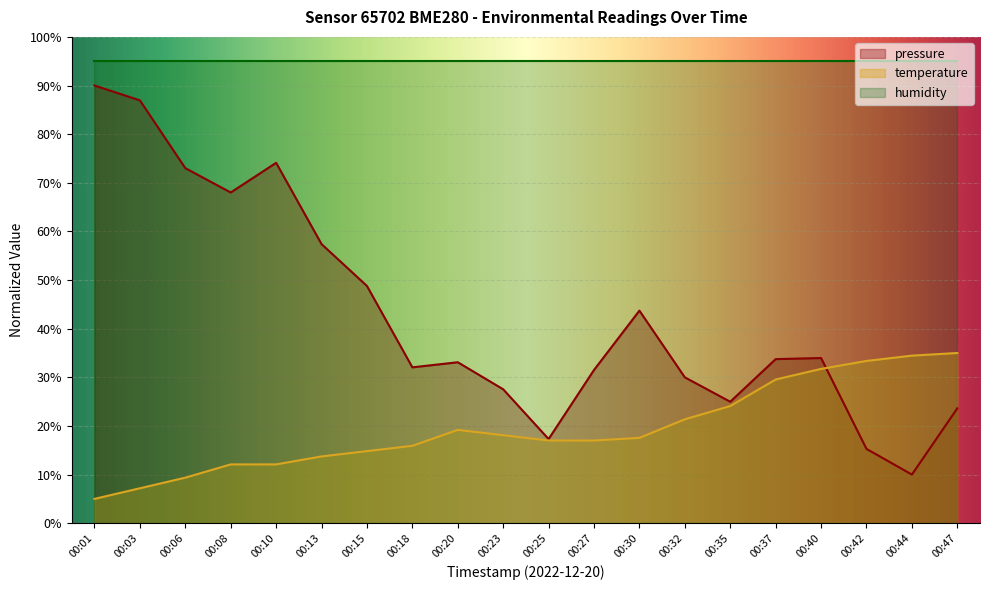

True or false: pressure has more than 2 points higher than both neighbors.

True